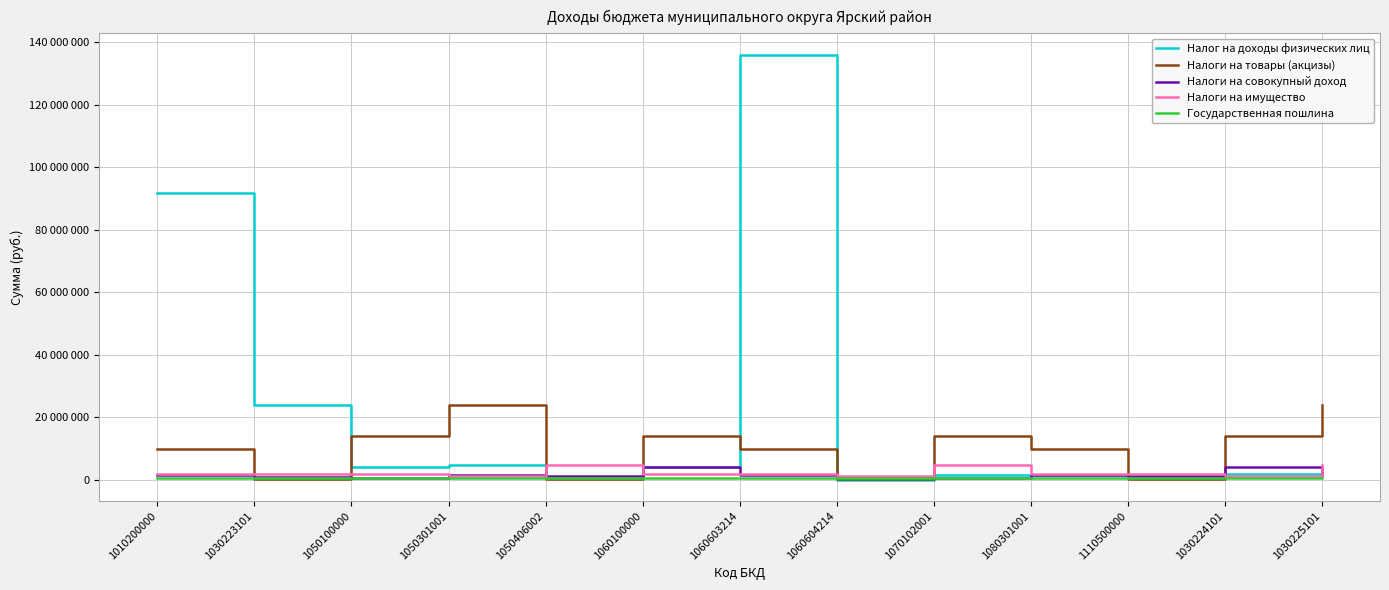

What is the approximate value of Налоги на совокупный доход at 1030225101?

1590000